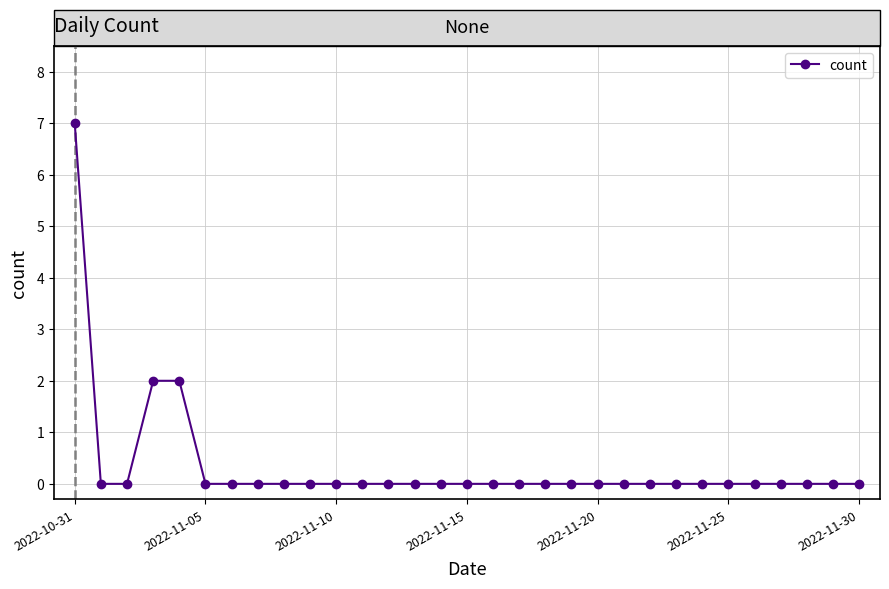

What is the maximum value shown in the chart?

7